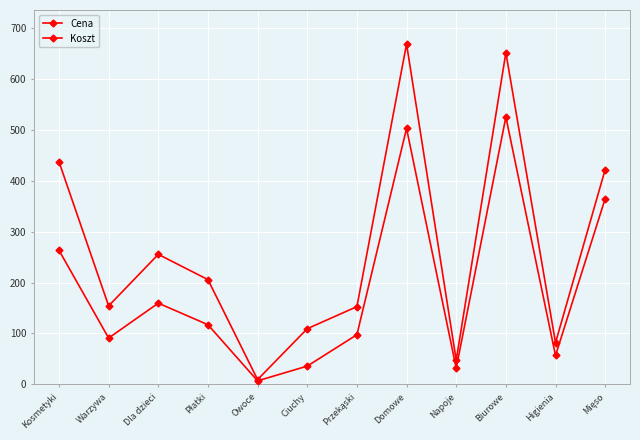

True or false: Cena has a value of 81.7 at Higienia.

True